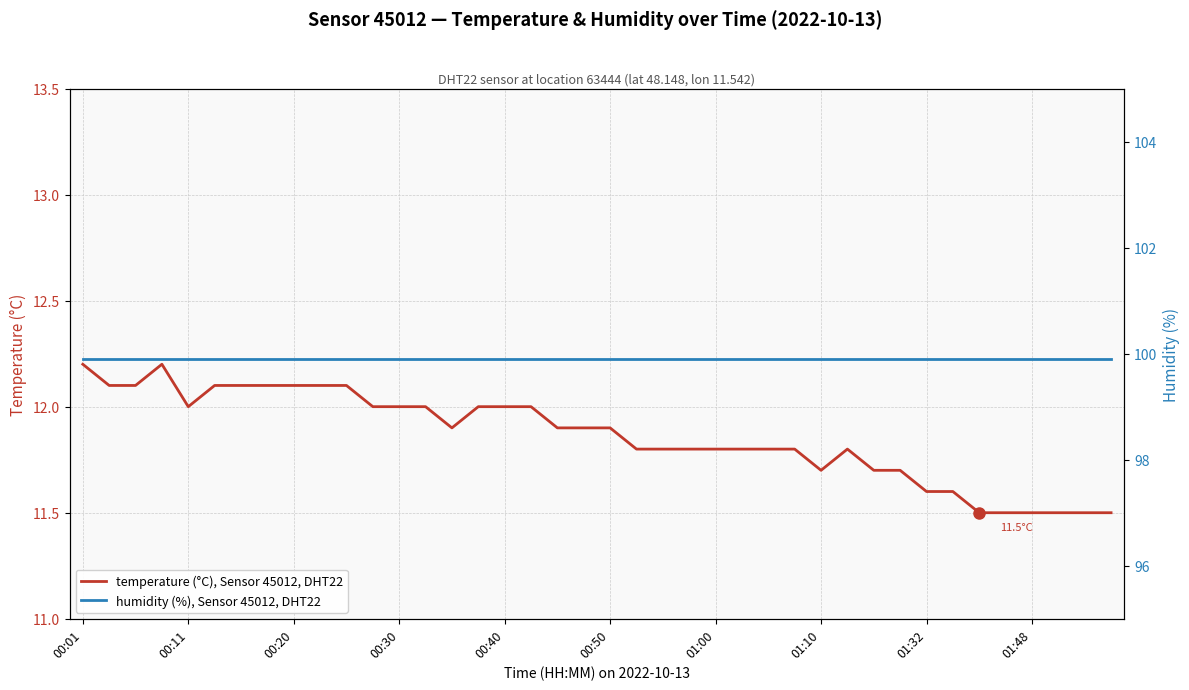

What is the minimum value for temperature (°C), Sensor 45012, DHT22?

11.5